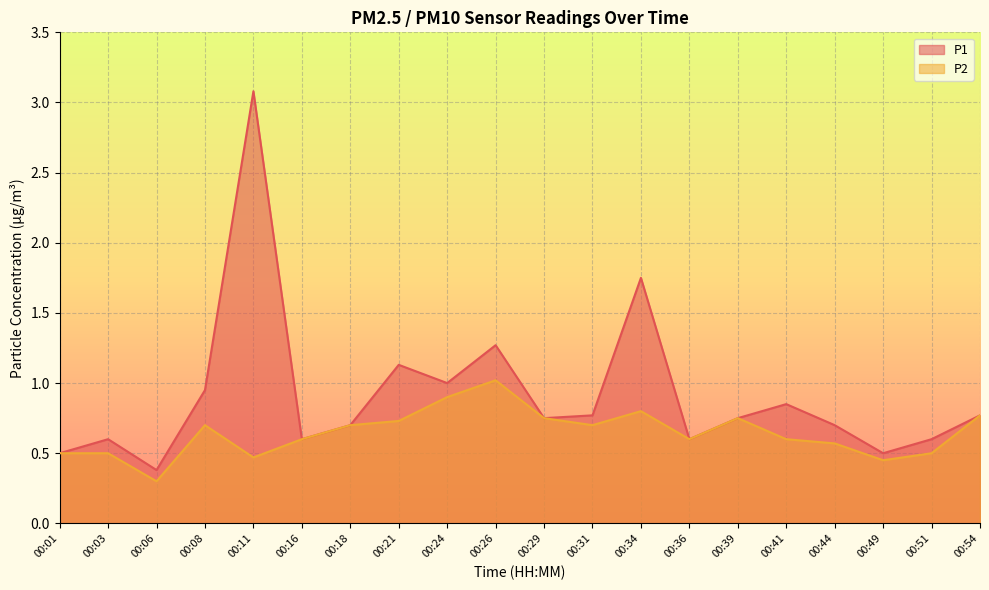

What is the approximate value of P2 at 00:51?

0.5